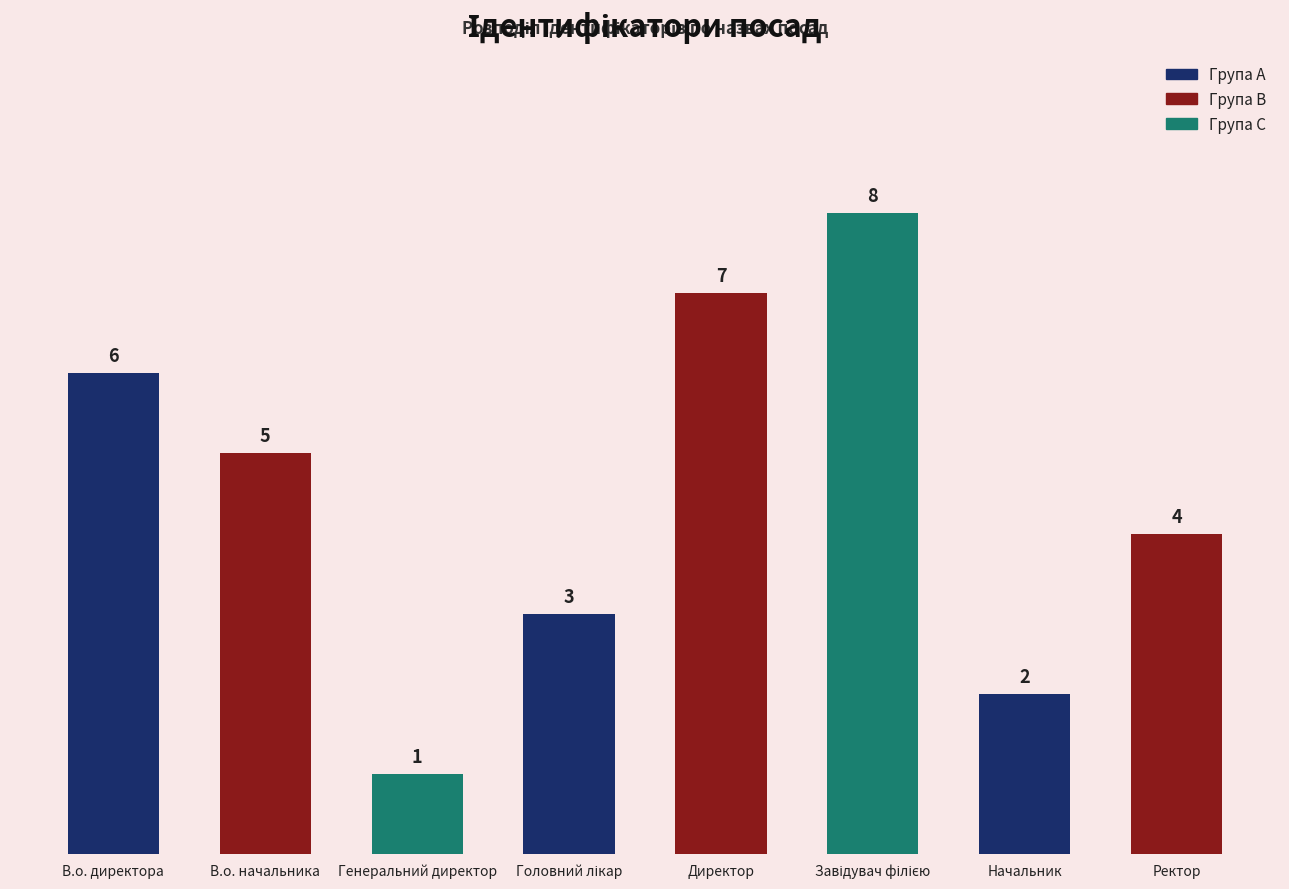

Reading left to right, list all the values displayed in this chart.

6	5	1	3	7	8	2	4